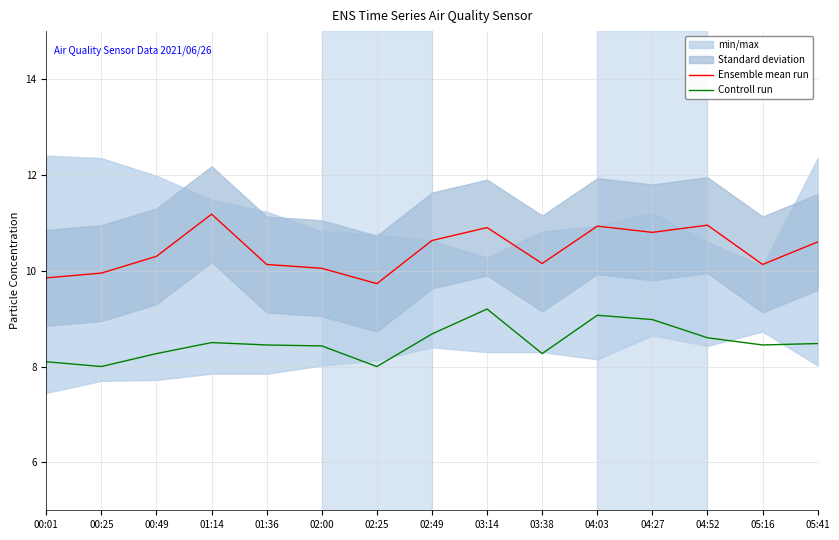

Which label corresponds to the smallest value in the chart?

00:25